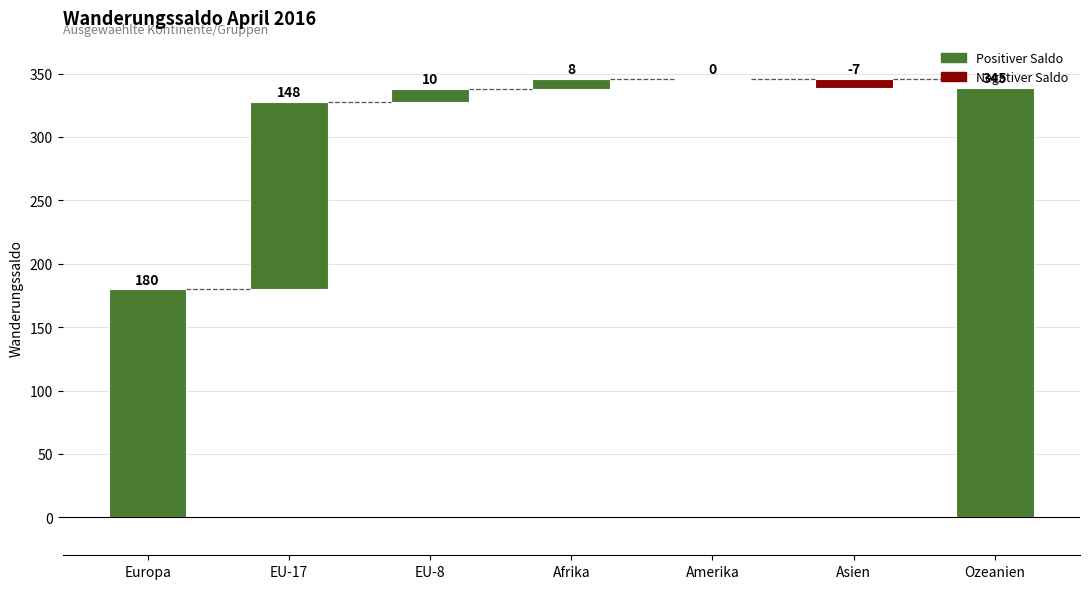

What is the label of the 3rd bar from the right?

Amerika